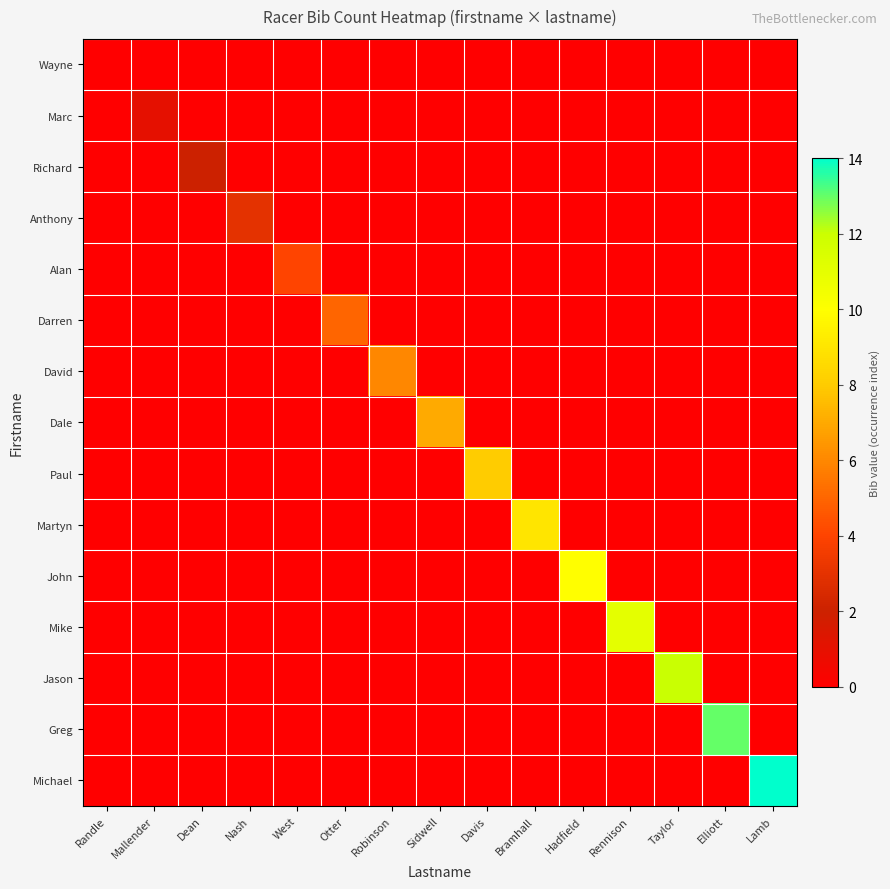

Between Otter and Hadfield, which series saw the biggest shift?

John